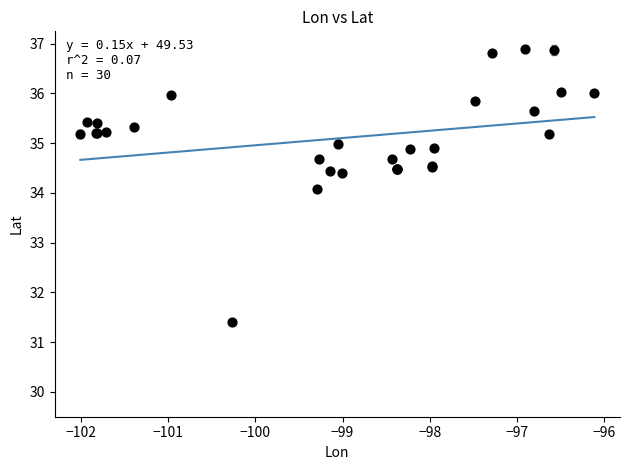

What Y value in the scatter plot is closest to 34?

34.1